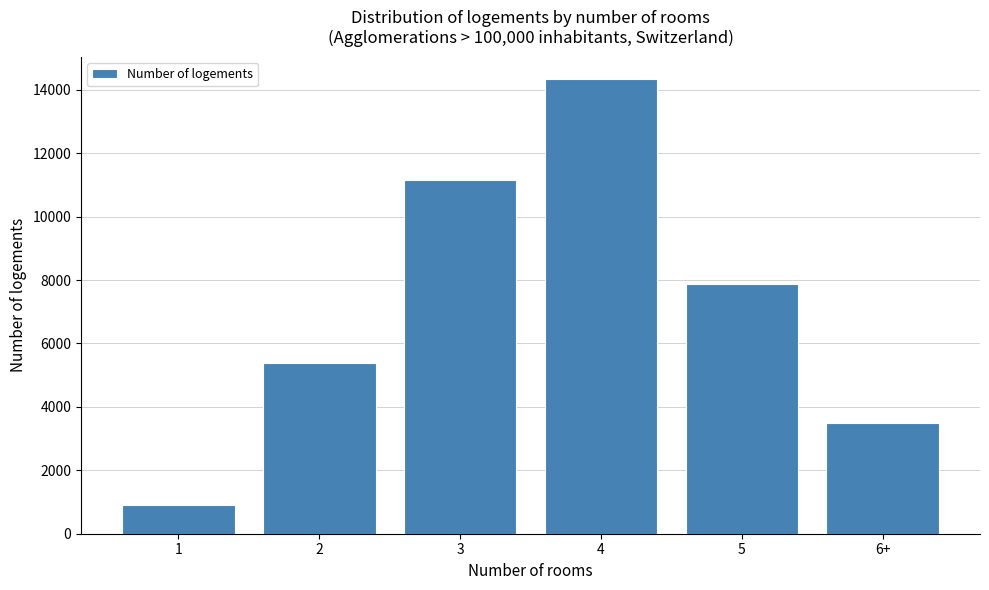

Reading left to right, transcribe all the data shown in this chart.

913	5384	11168	14326	7861	3482